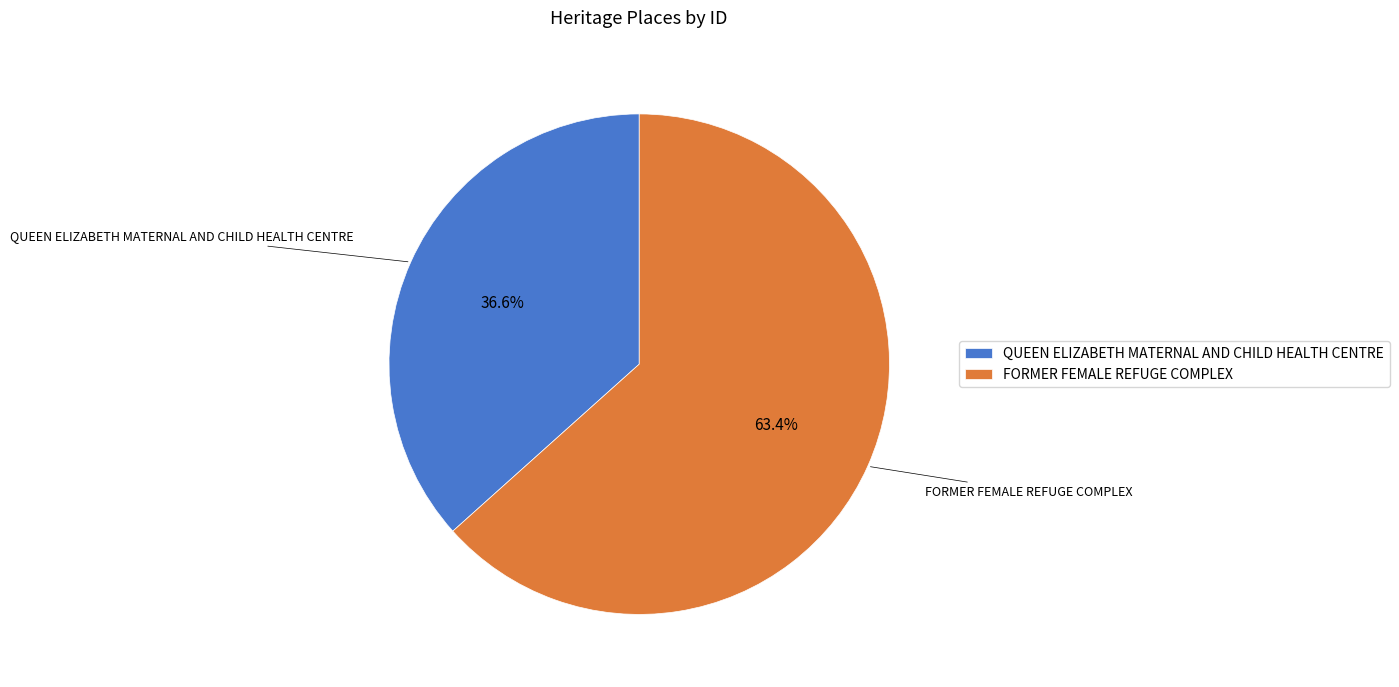

To the nearest percent, what is the combined percentage of FORMER FEMALE REFUGE COMPLEX and QUEEN ELIZABETH MATERNAL AND CHILD HEALTH CENTRE?

100%